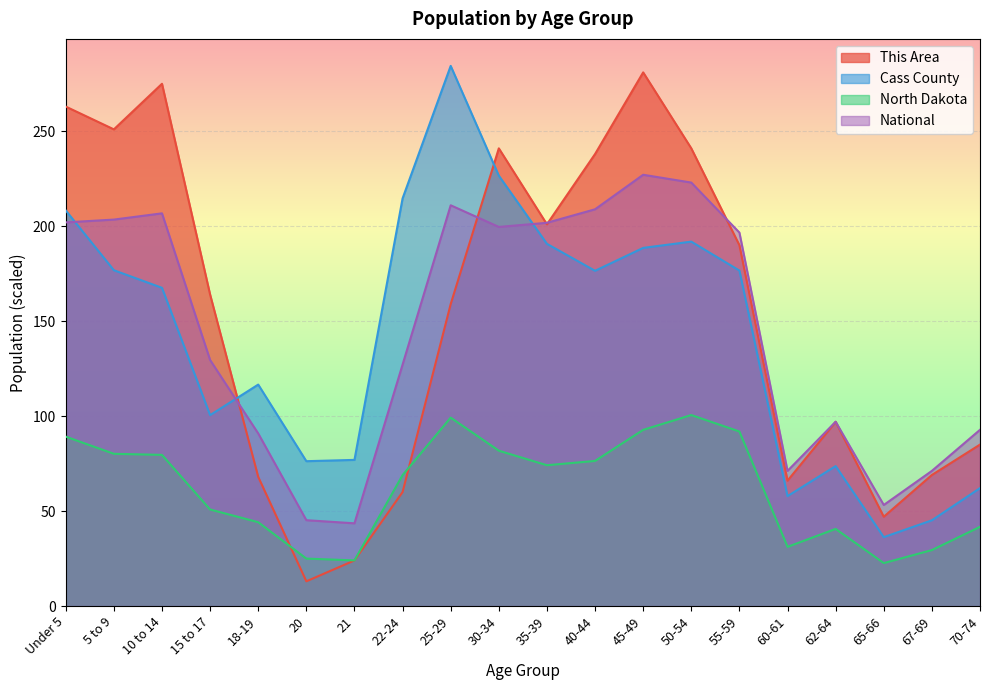

At how many categories does at least one series exceed 229?

8